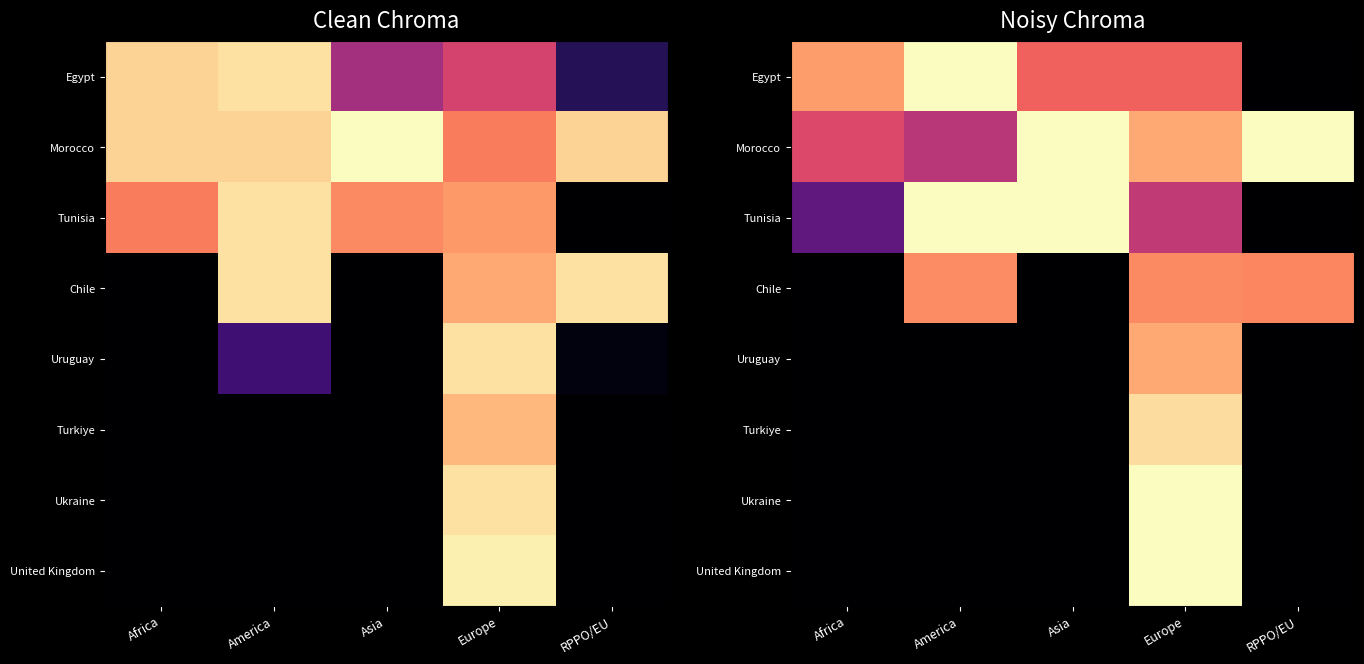

What is the sum of all Turkiye values?

2018.8